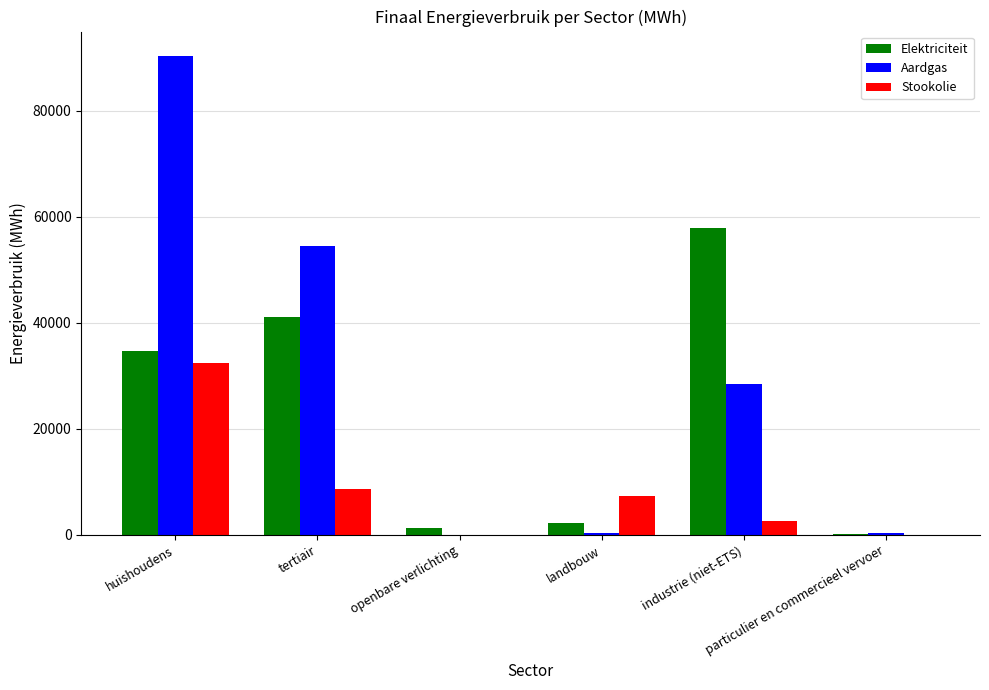

What is the sum of all Aardgas values?

174228.7